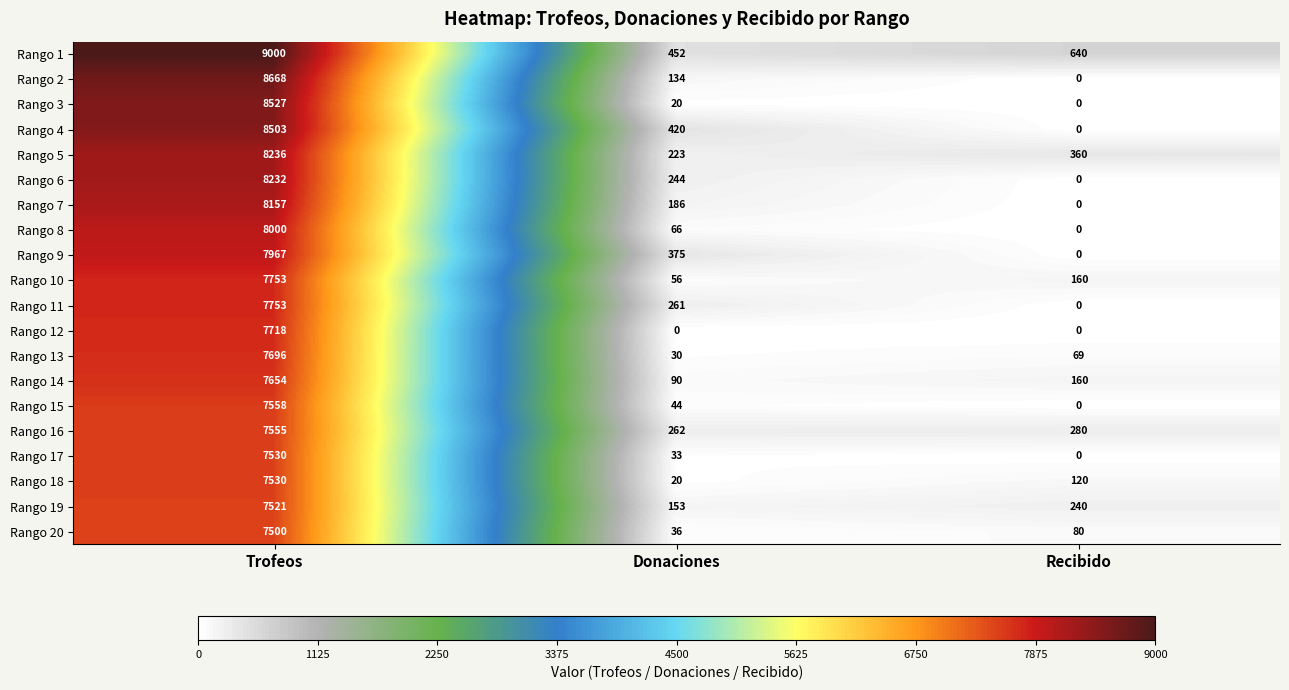

The Rango 6 series shows 11310 at Trofeos. True or false?

False